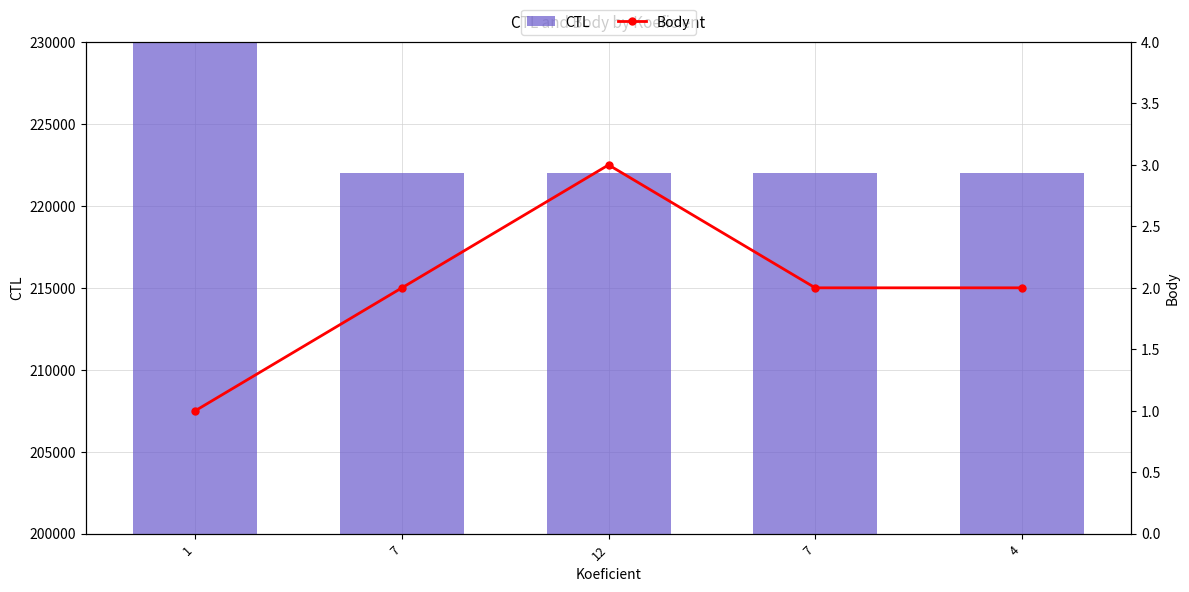

At which label does Body reach its peak?

12